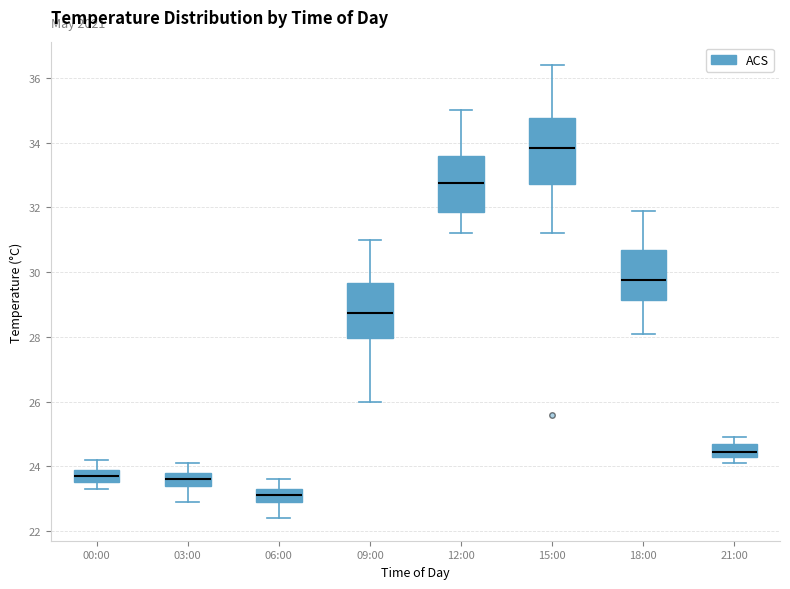

Where is the upper edge of the box for 06:00 on the y-axis? The values are not printed on the chart, so give them approximately, as read against the axis.

23.4